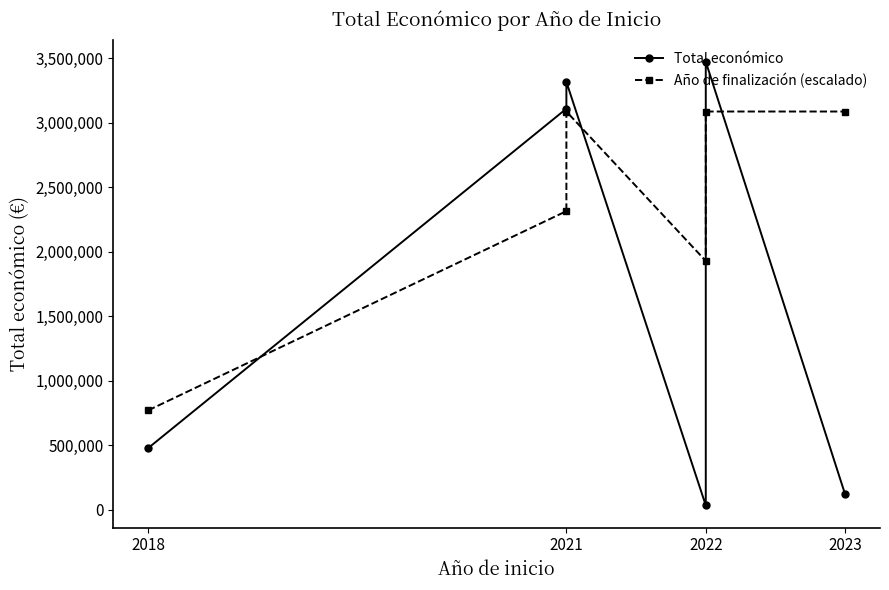

Which category has the highest value in the Año de finalización (escalado) series?

2021